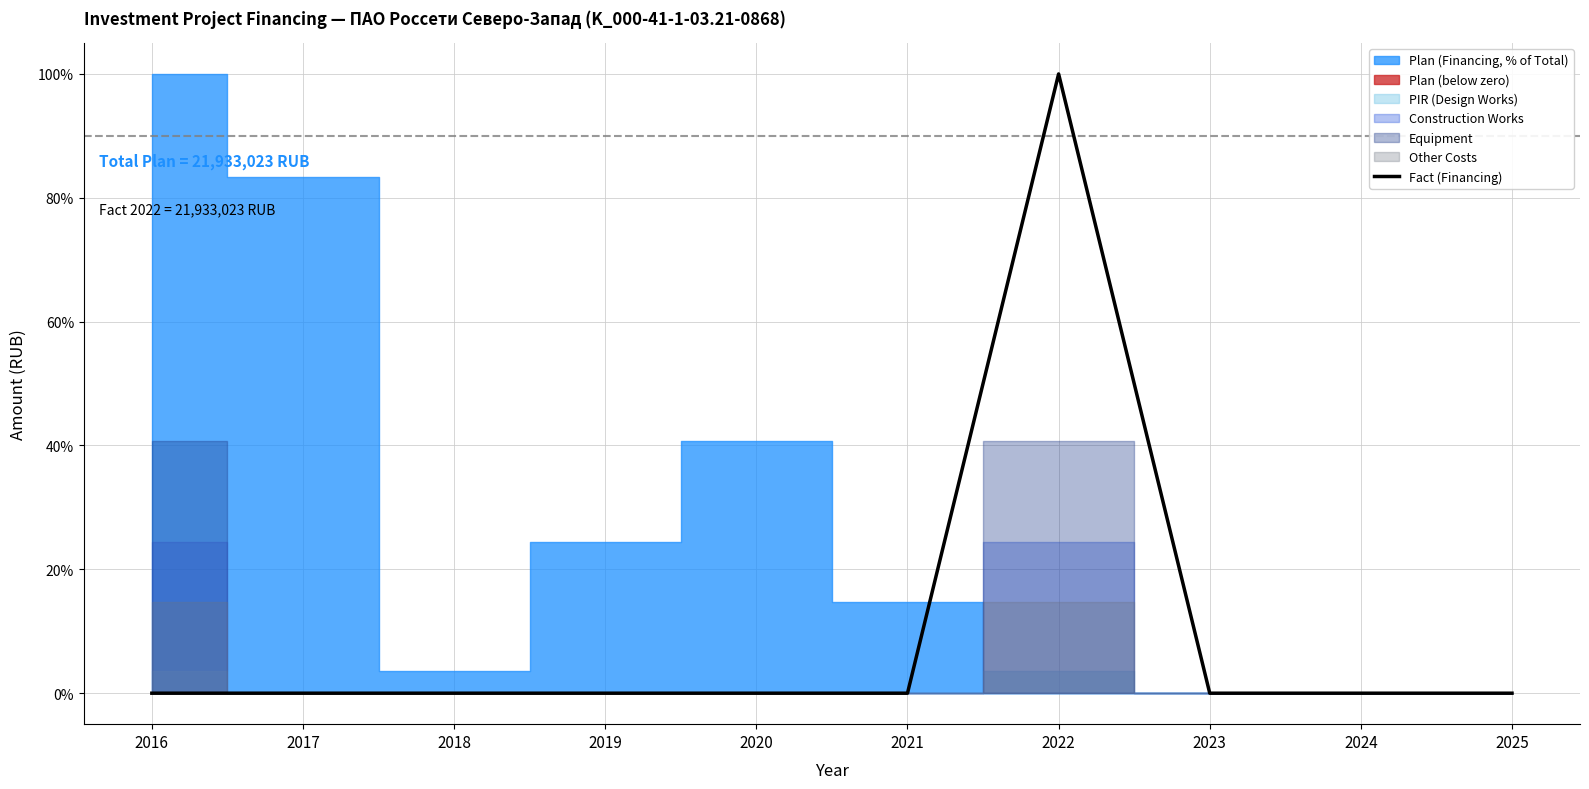

What is the greatest value displayed?

100